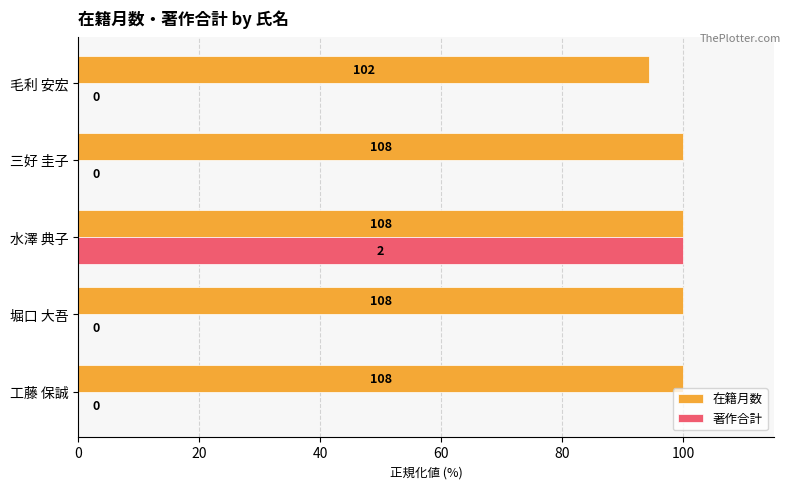

Which series has the largest range (max minus min)?

著作合計